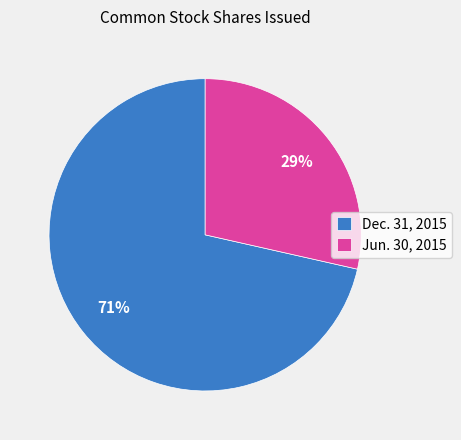

True or false: Dec. 31, 2015 accounts for 79% of the total.

False